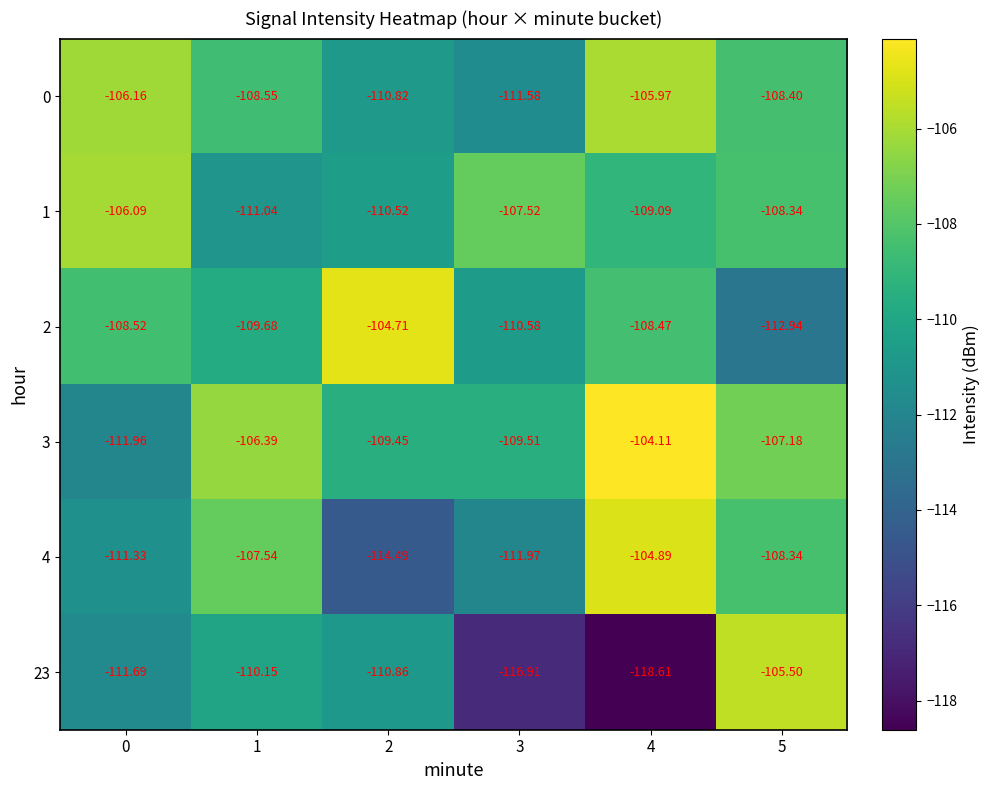

Is the value of 1 at 5 greater than the value of 23 at 5?

No